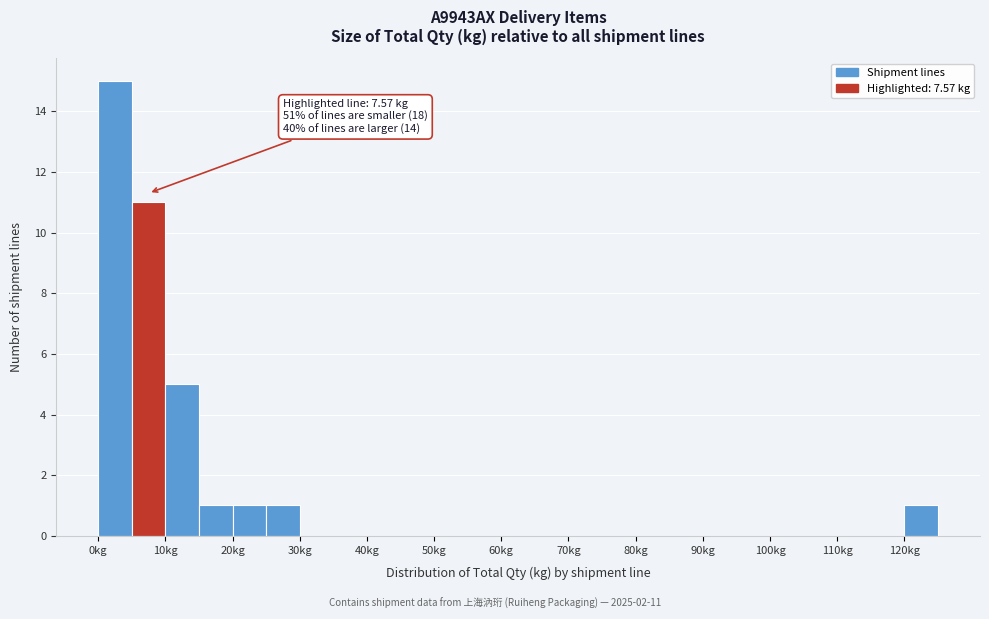

Over which range of the x-axis is the bar tallest?

0 to 5